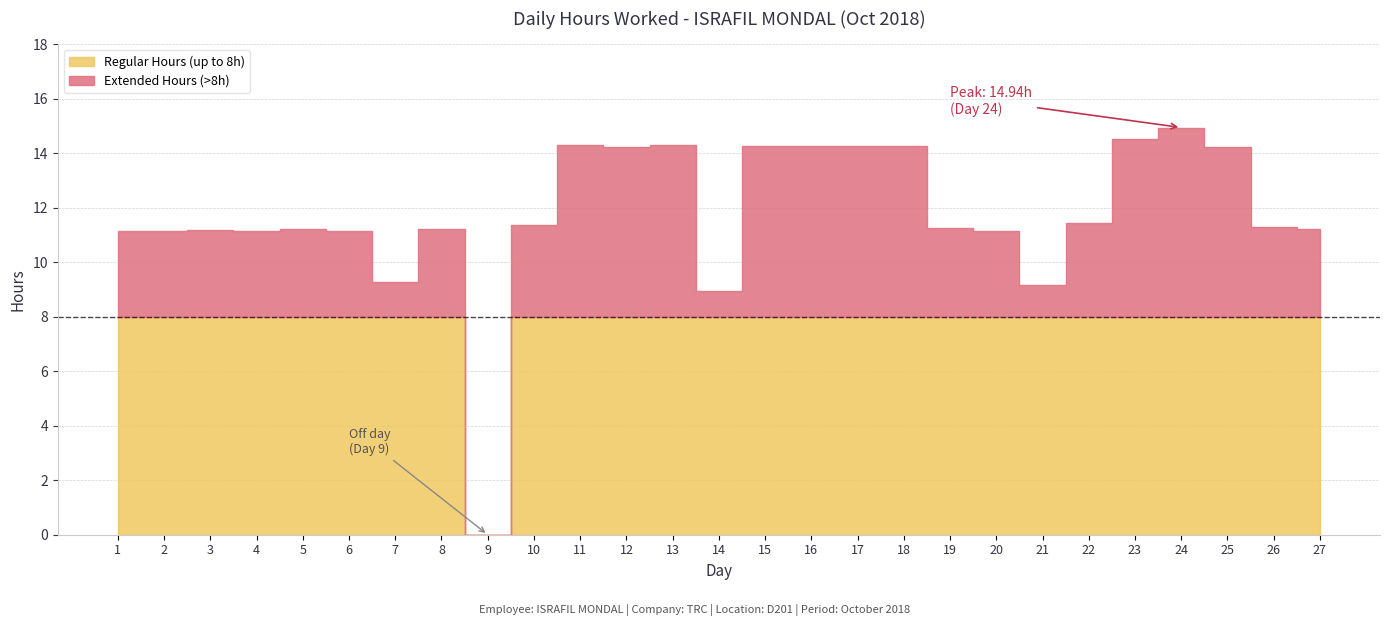

True or false: there are more than 1 points higher than both neighbors.

True